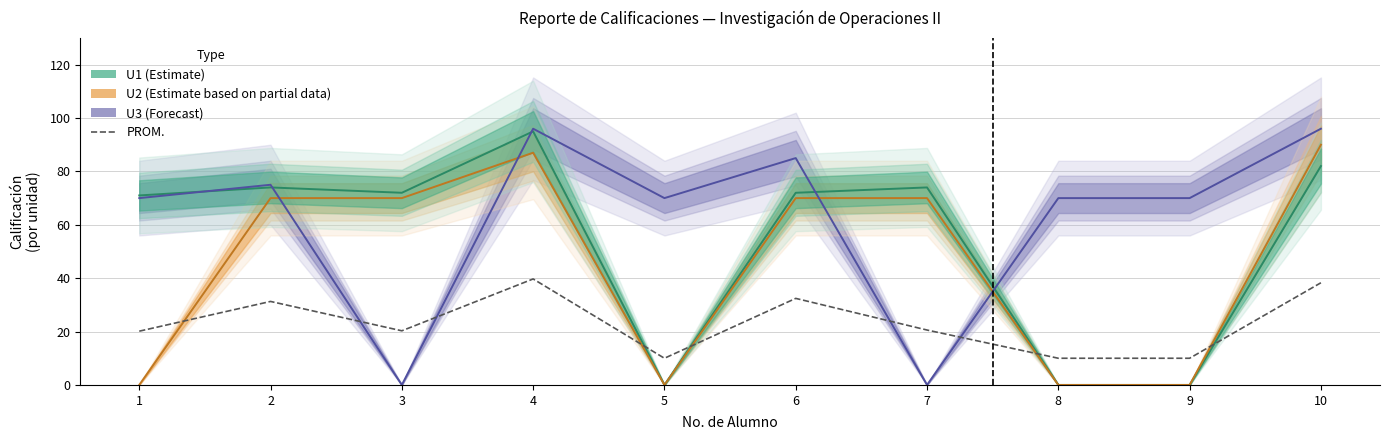

What value does the data have at 9?

10.0